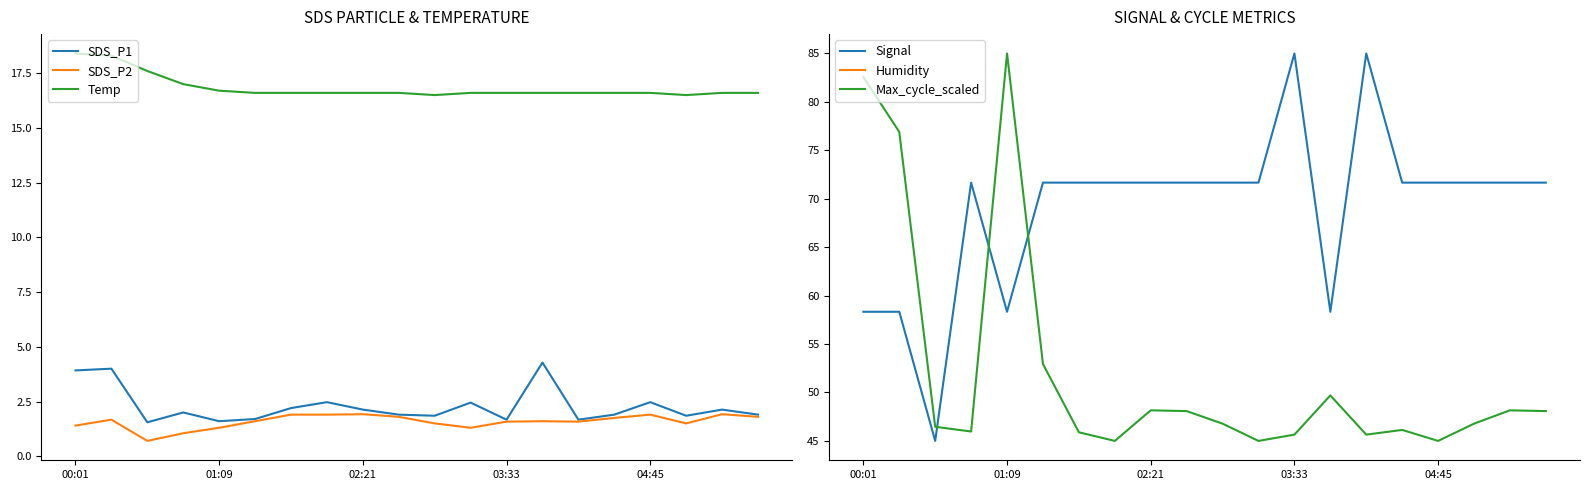

What is the maximum value for Temp?

18.4